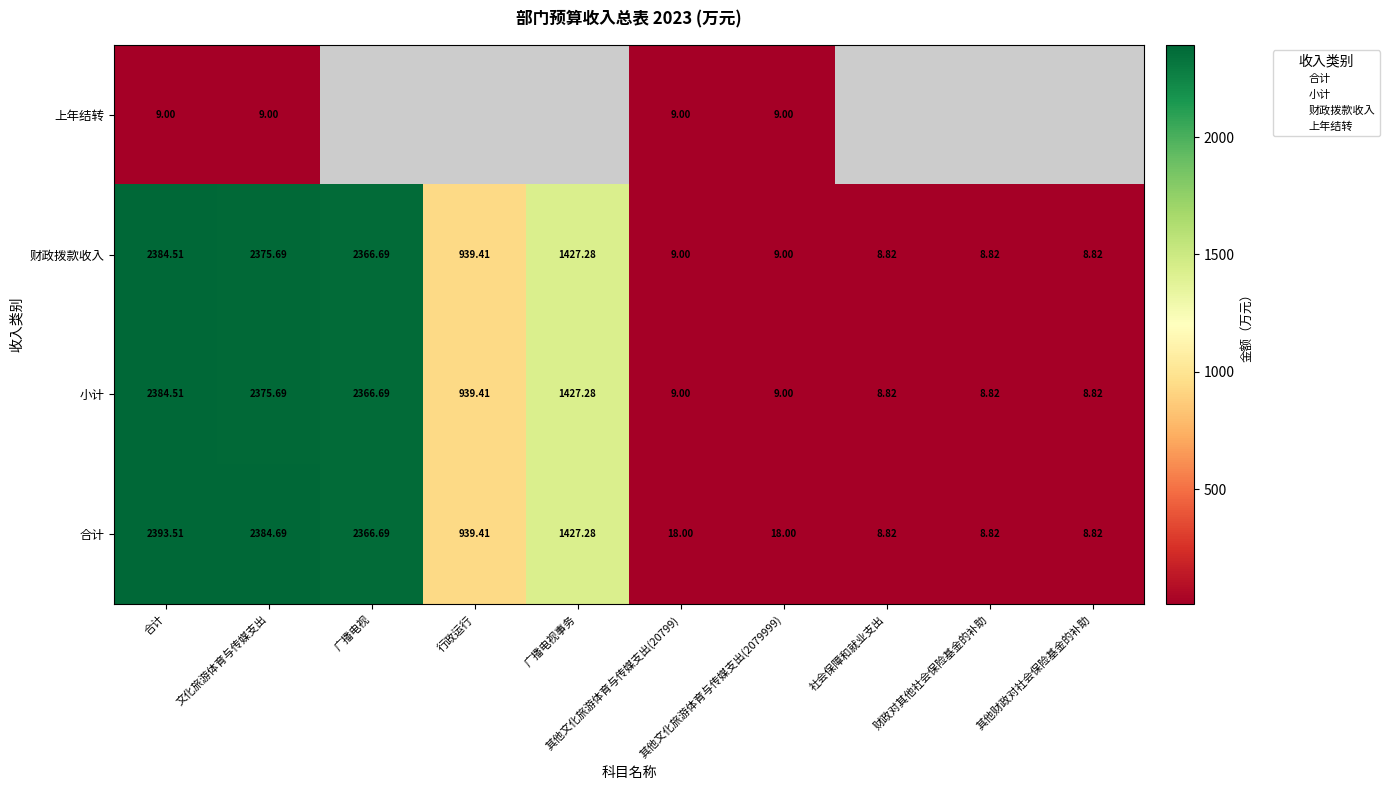

At which category is the sum across all series the highest?

合计